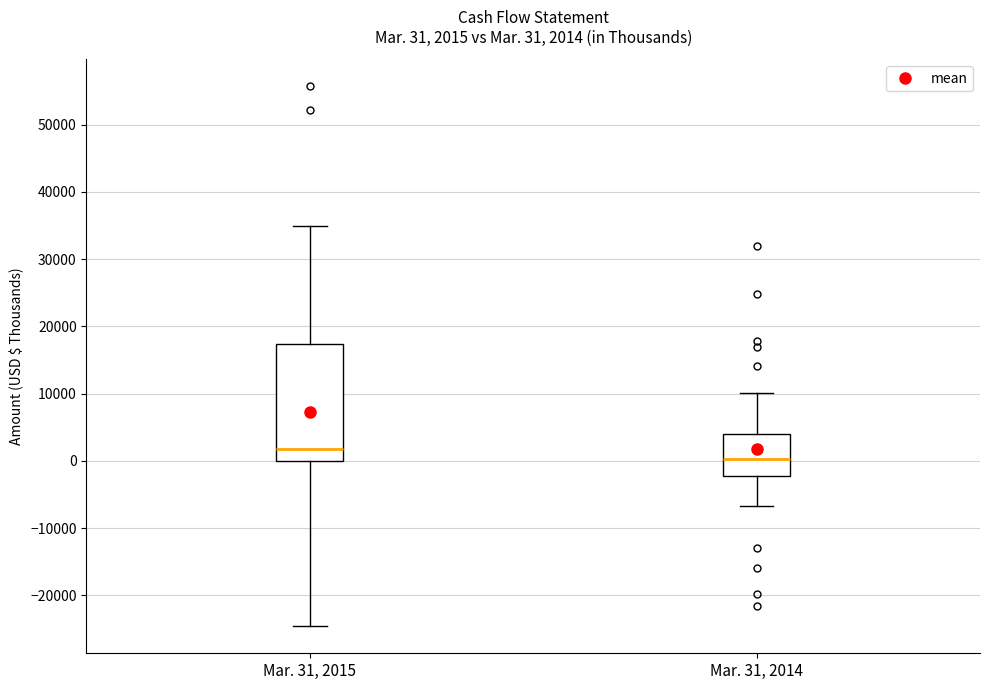

Which box is the tallest, from its lower edge to its upper edge?

Mar. 31, 2015